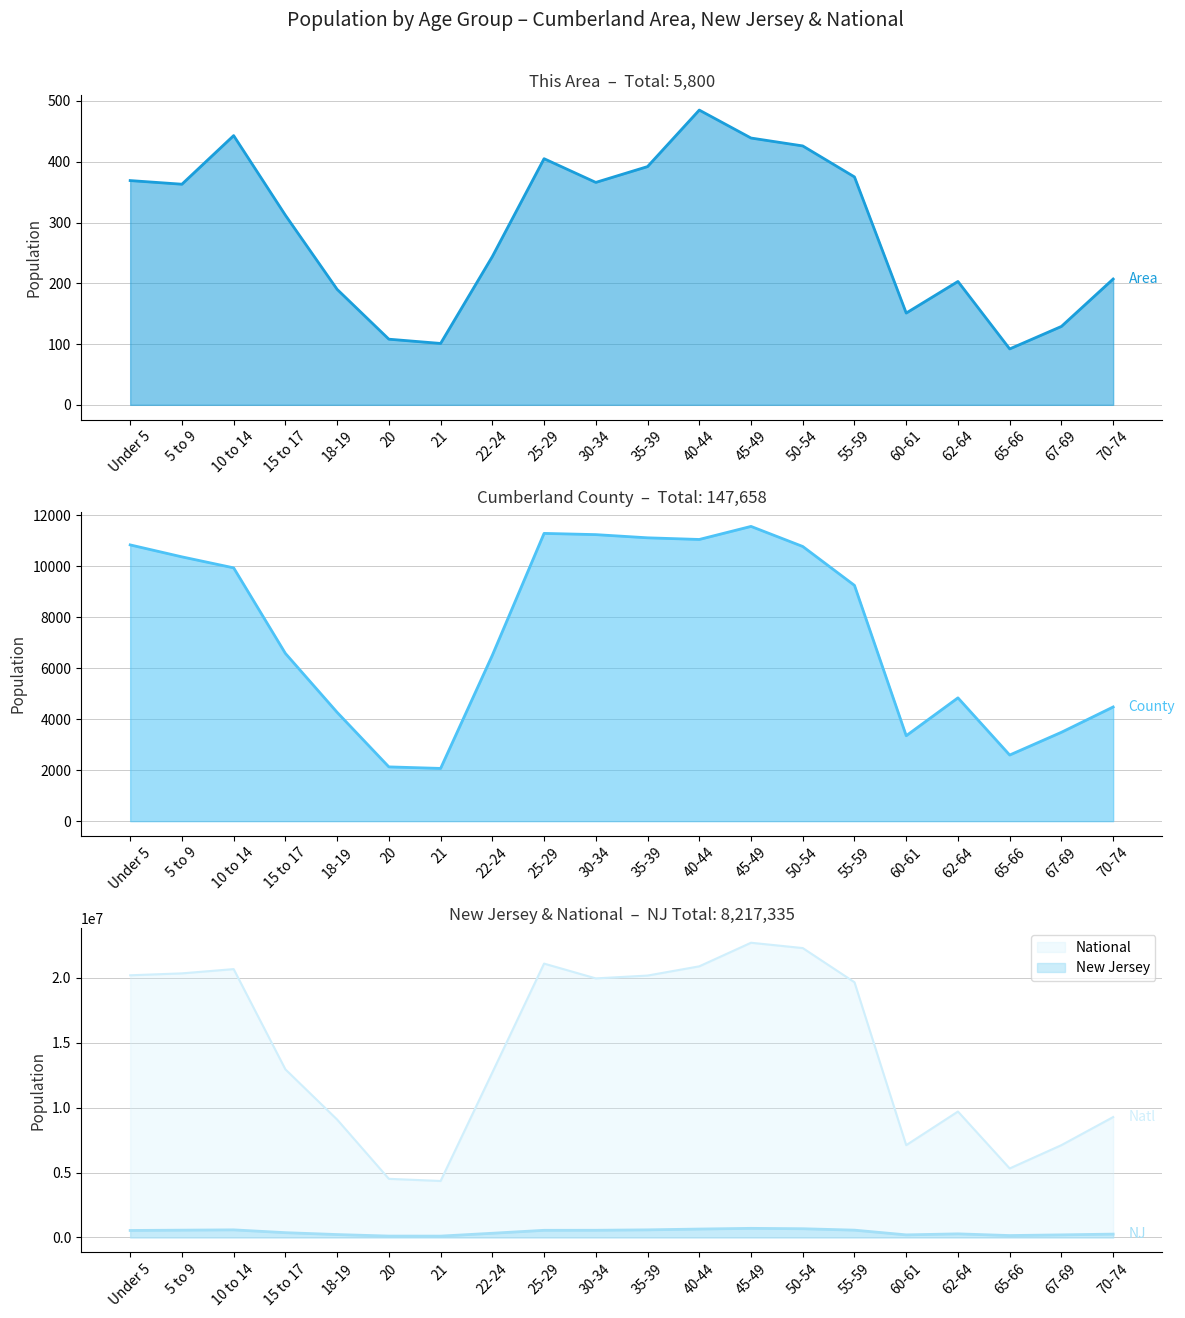

True or false: Cumberland County and New Jersey intersect in this chart.

False